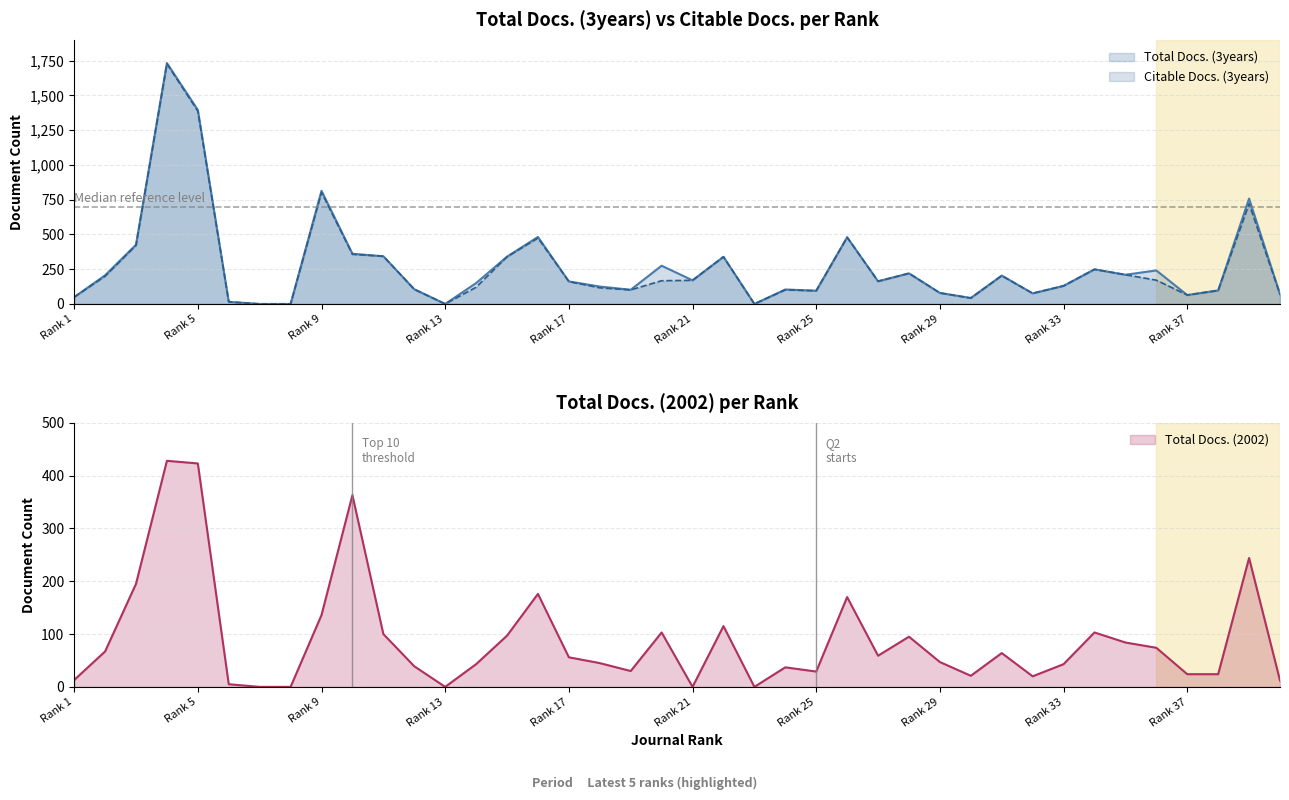

What is the maximum value for Total Docs. (2002)?

428